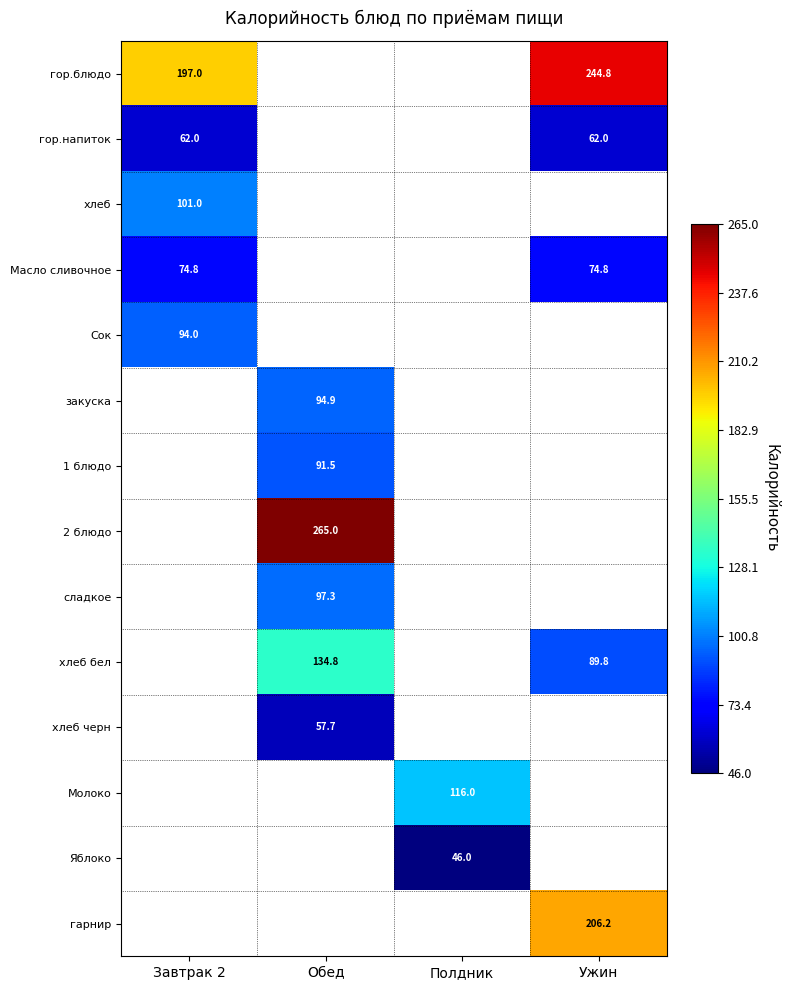

The value of хлеб черн at Обед is 57.7. True or false?

True